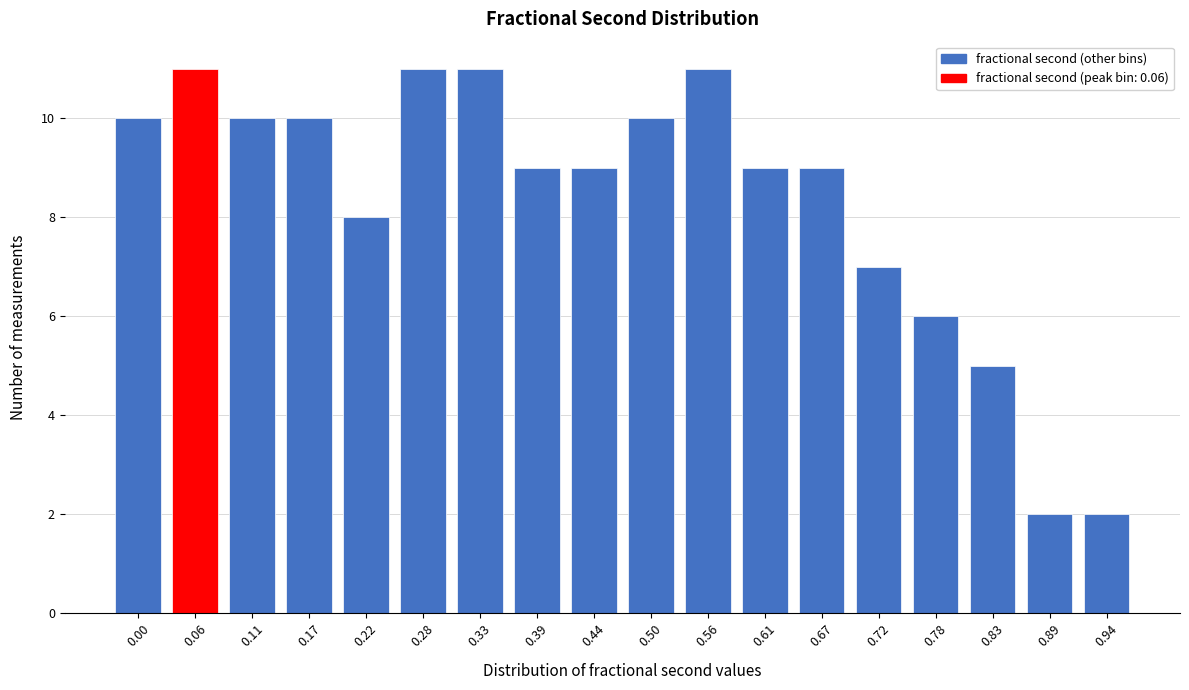

Reading left to right, what are all the values shown in this chart?

0.00=10	0.06=11	0.11=10	0.17=10	0.22=8	0.28=11	0.33=11	0.39=9	0.44=9	0.50=10	0.56=11	0.61=9	0.67=9	0.72=7	0.78=6	0.83=5	0.89=2	0.94=2